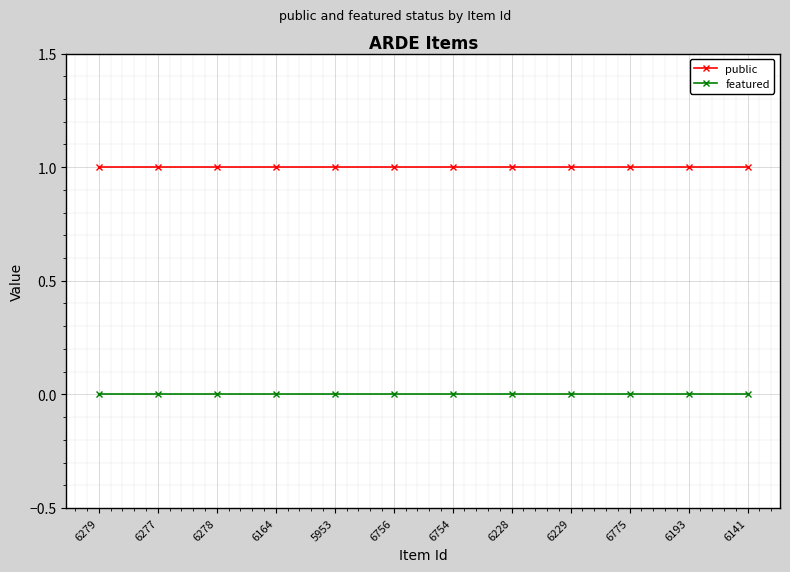

Reading right to left, list all the values displayed in this chart.

public: 1	1	1	1	1	1	1	1	1	1	1	1
featured: 0	0	0	0	0	0	0	0	0	0	0	0